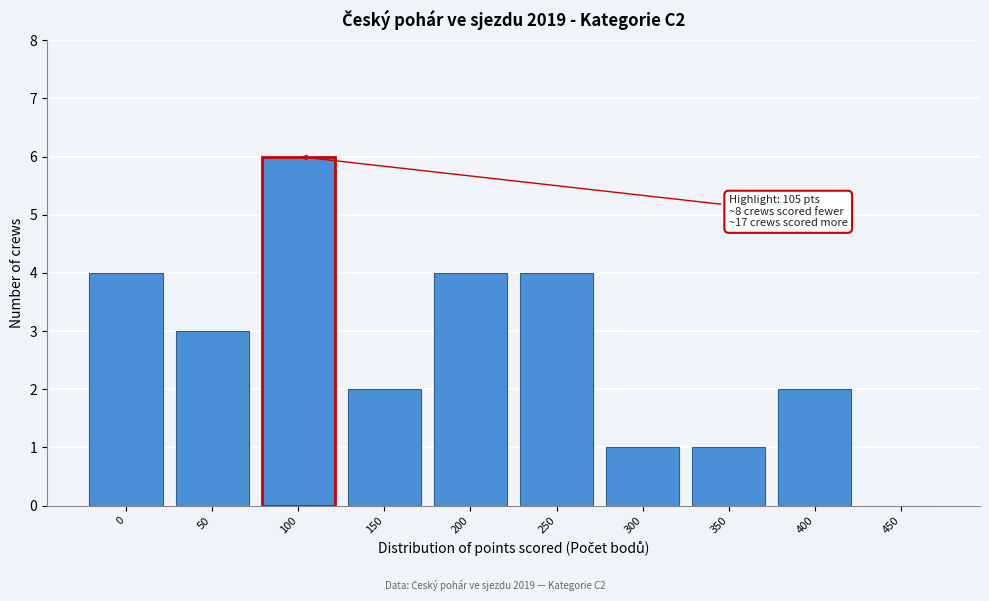

Reading right to left, transcribe all the data shown in this chart.

450=0	400=2	350=1	300=1	250=4	200=4	150=2	100=6	50=3	0=4